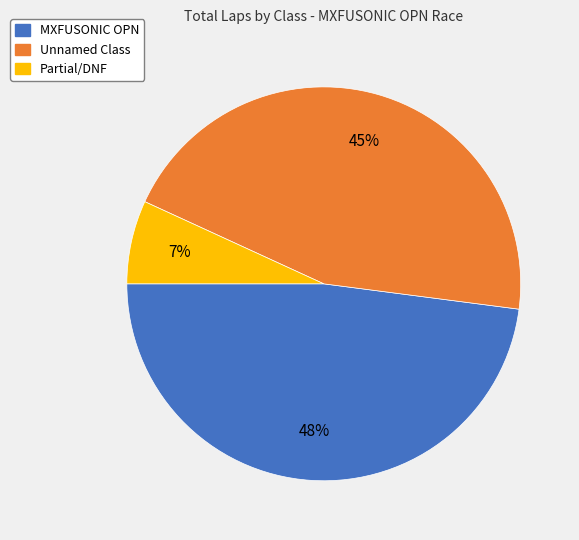

Does any single category account for the majority?

No